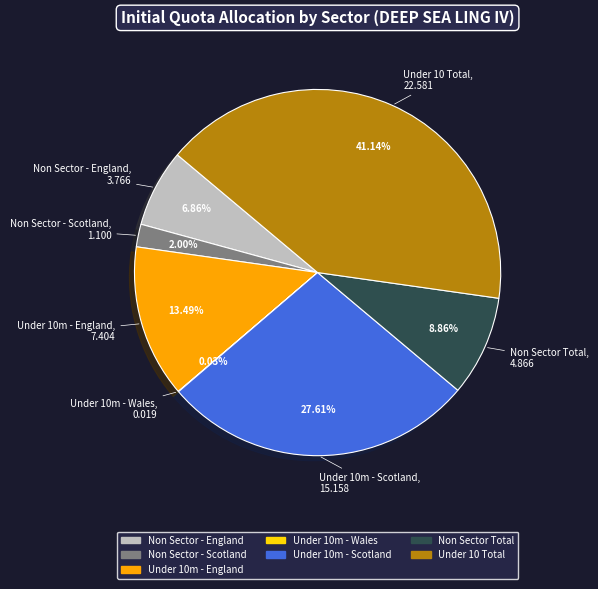

To the nearest percent, what is the average slice percentage?

14%